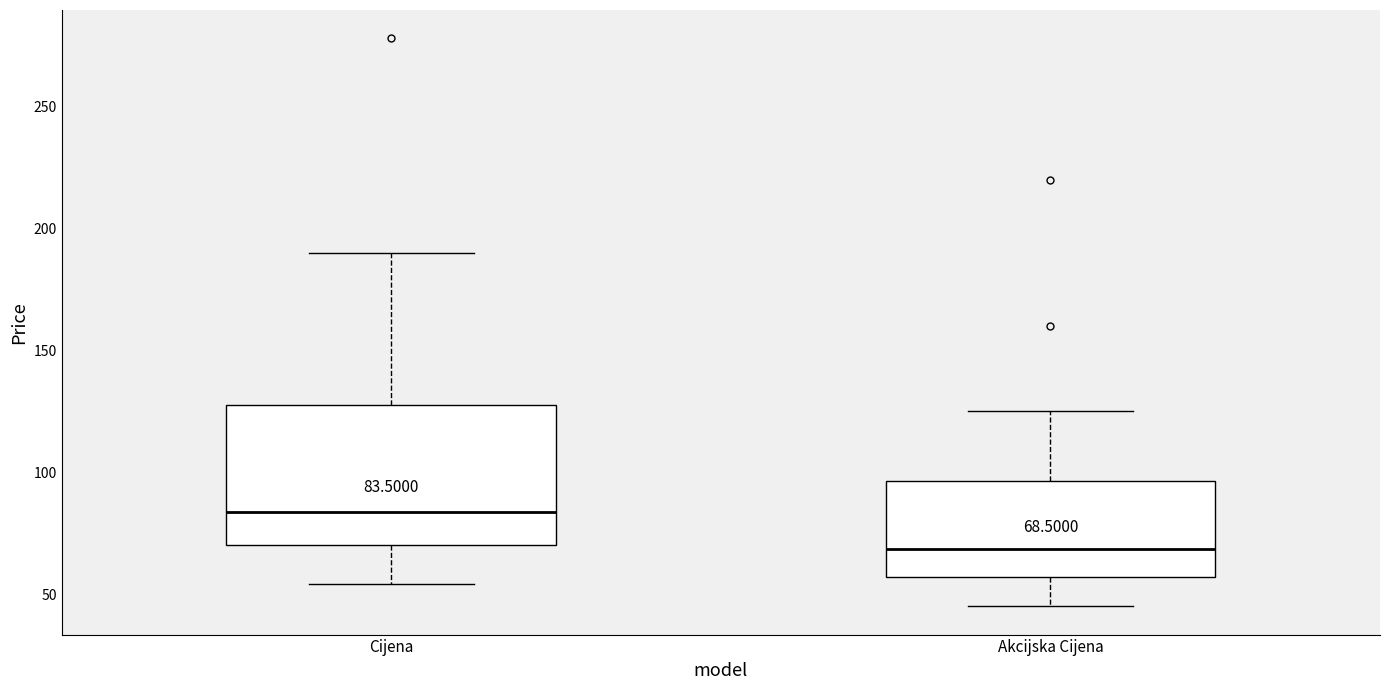

Which box has the highest median line?

Cijena